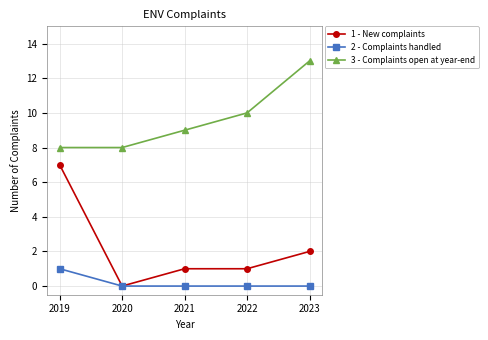

Where is 1 - New complaints nearest to the value 3?

2023